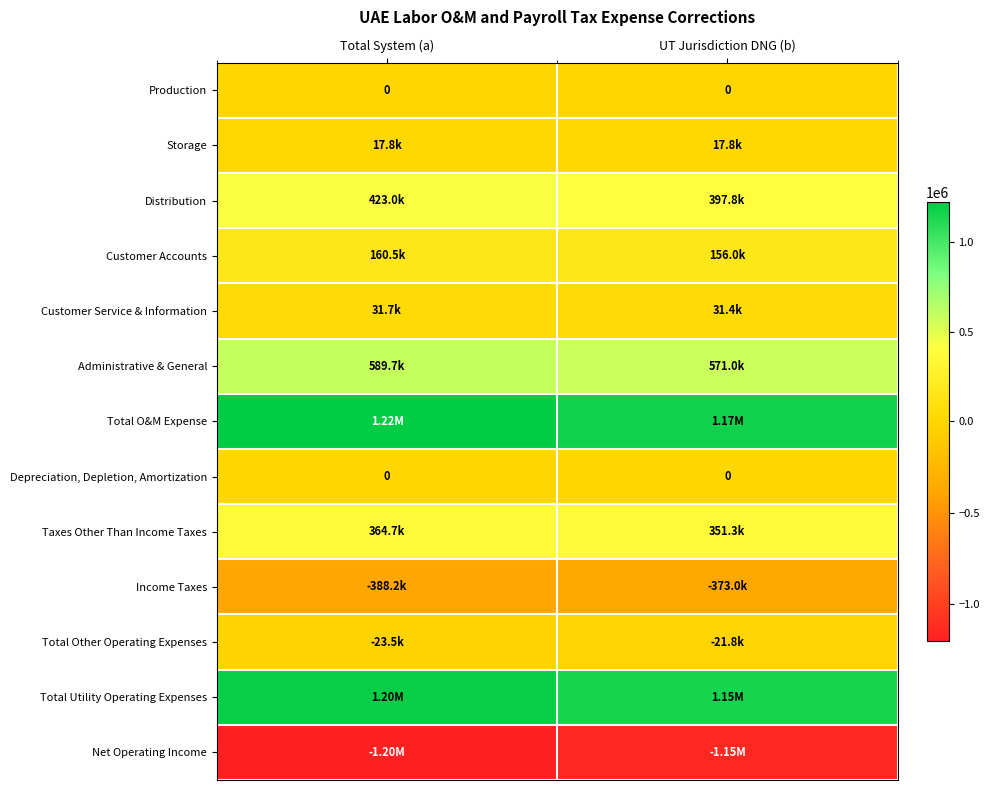

What is the total value across all series at UT Jurisdiction DNG (b)?

2304451.8